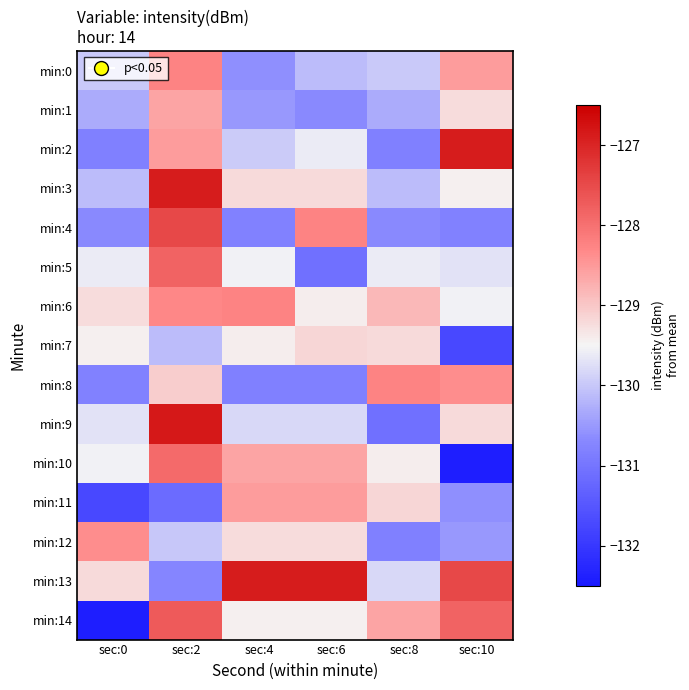

Which series has the largest total across all categories?

min:13